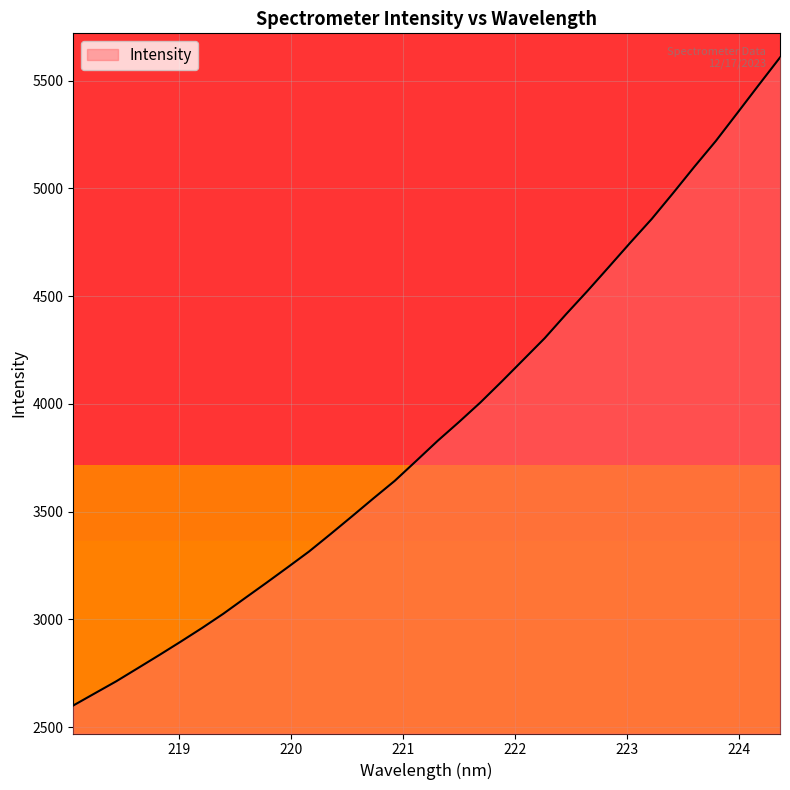

What is the sum of all values?

132371.5